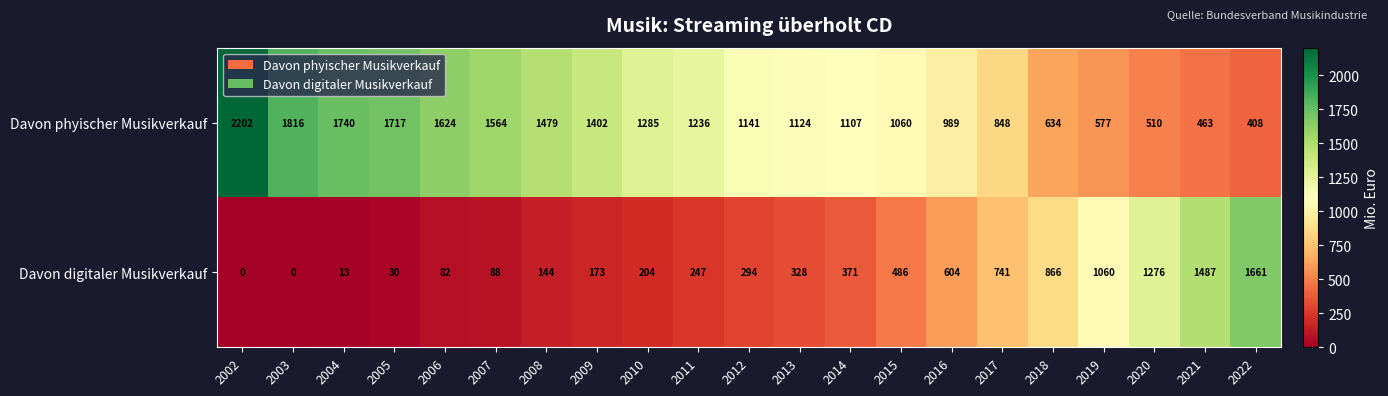

At which label does Davon phyischer Musikverkauf first exceed 1141?

2002